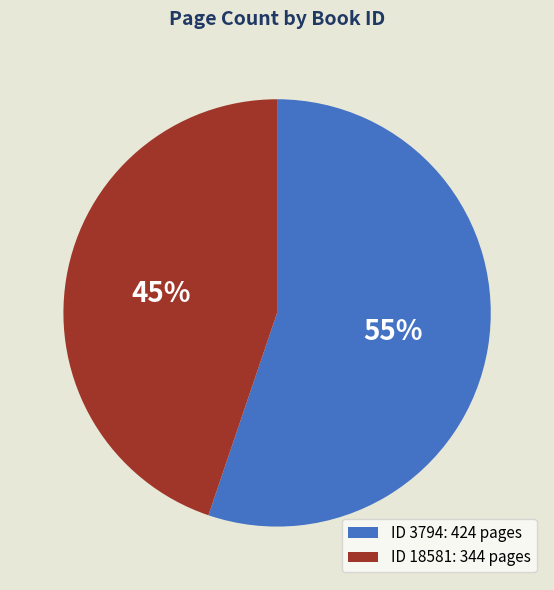

Is the sum of ID 18581: 344 pages and ID 3794: 424 pages greater than half?

Yes